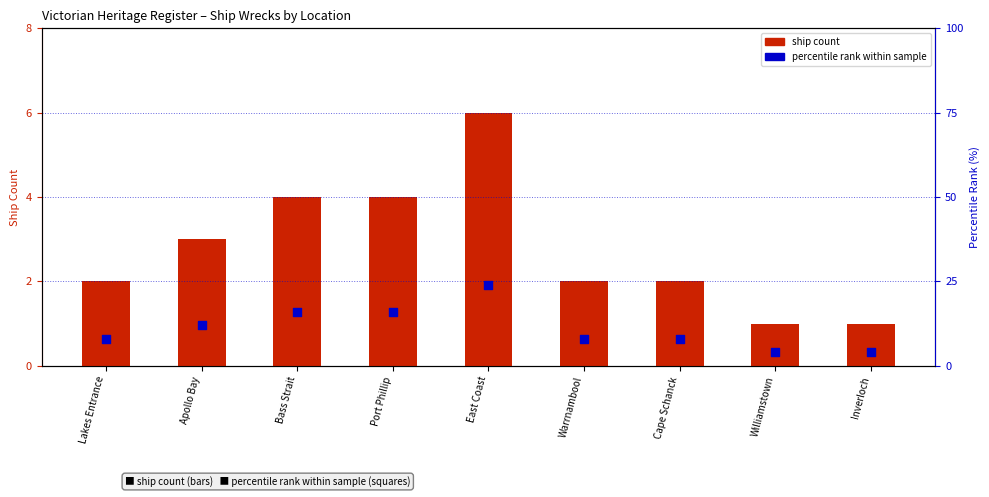

Which series has the largest Y range (max minus min)?

percentile rank within sample